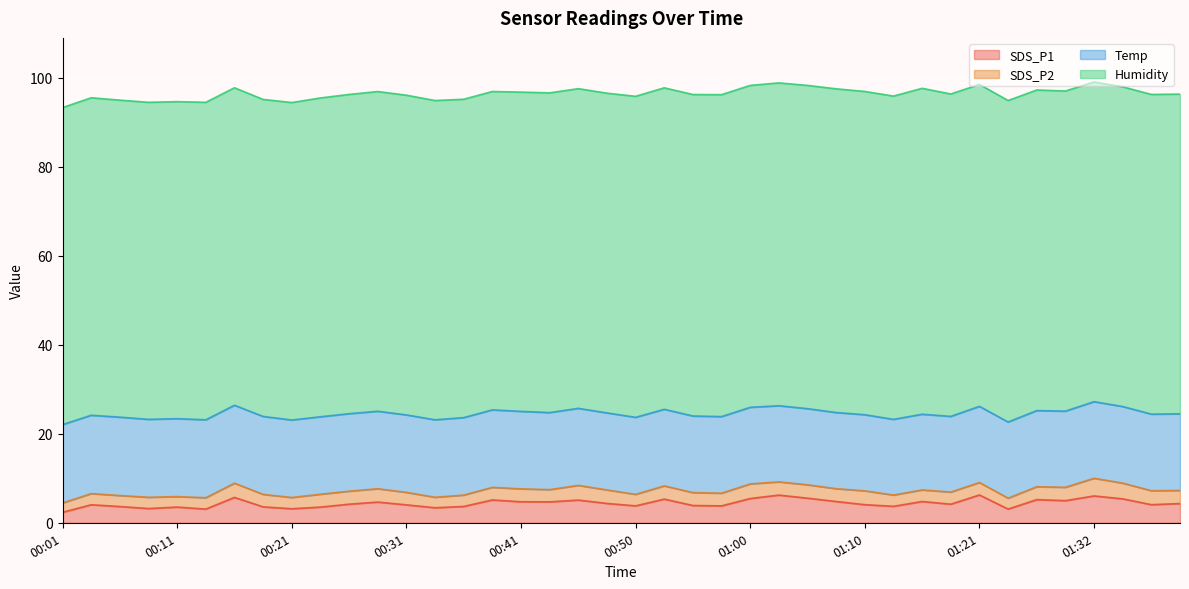

What is the label of the 13th point from the right?

01:08